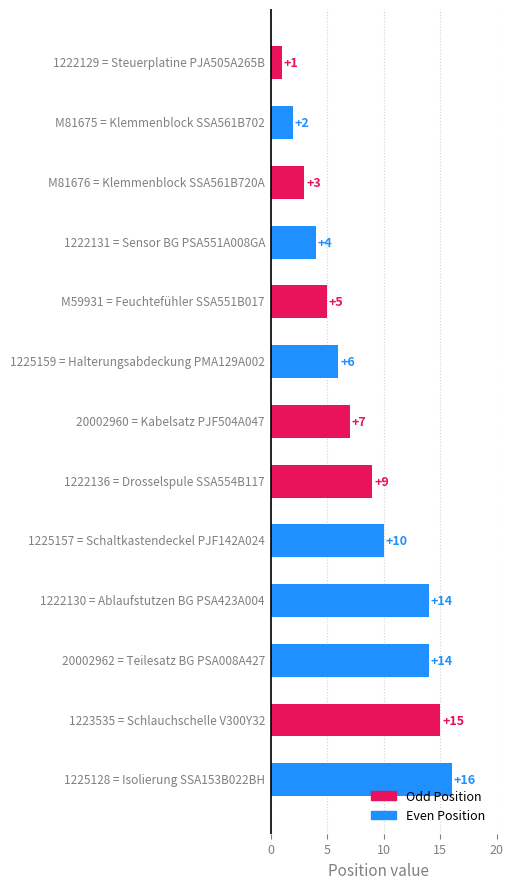

What is the difference between the maximum and minimum values?

15